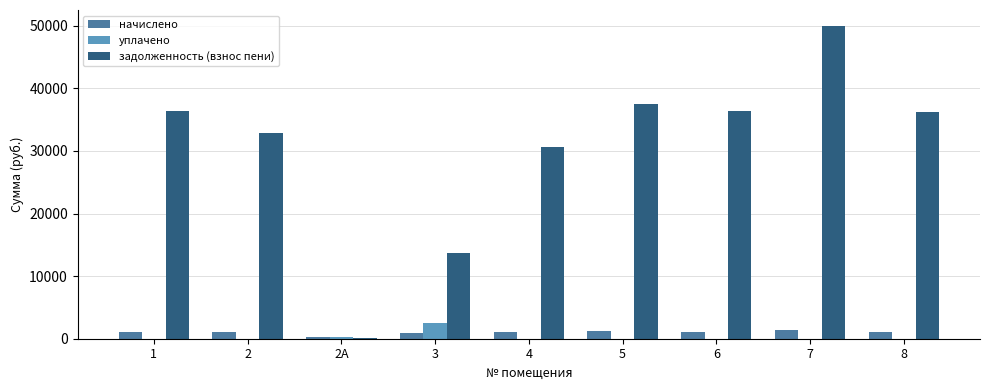

What are all the series names shown in the legend?

начислено, уплачено, задолженность (взнос пени)